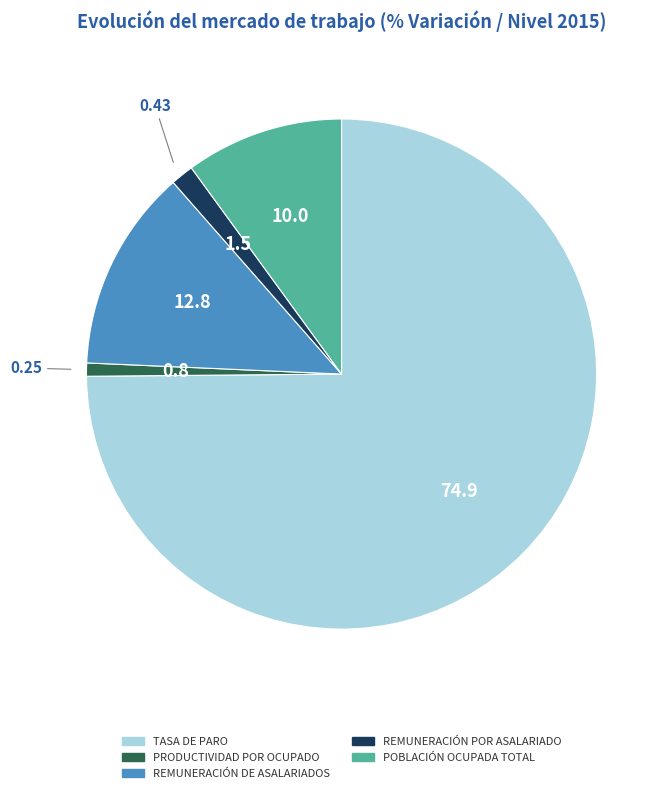

How many segments does this pie chart have?

5